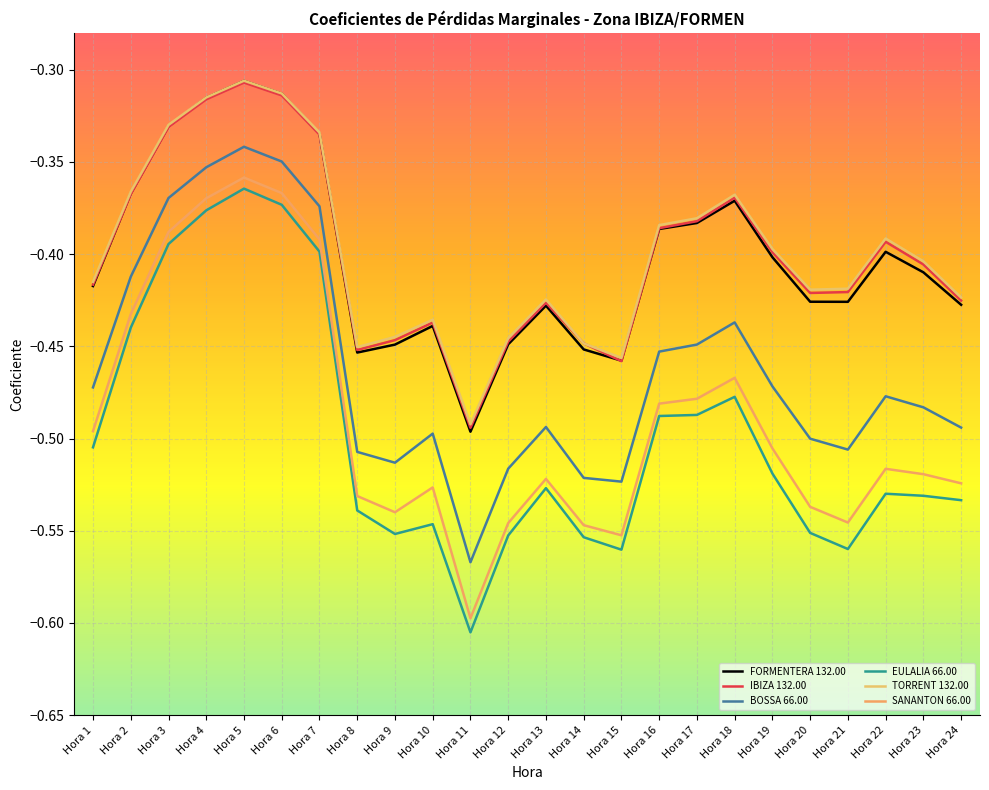

True or false: SANANTON 66.00 and IBIZA 132.00 intersect in this chart.

False